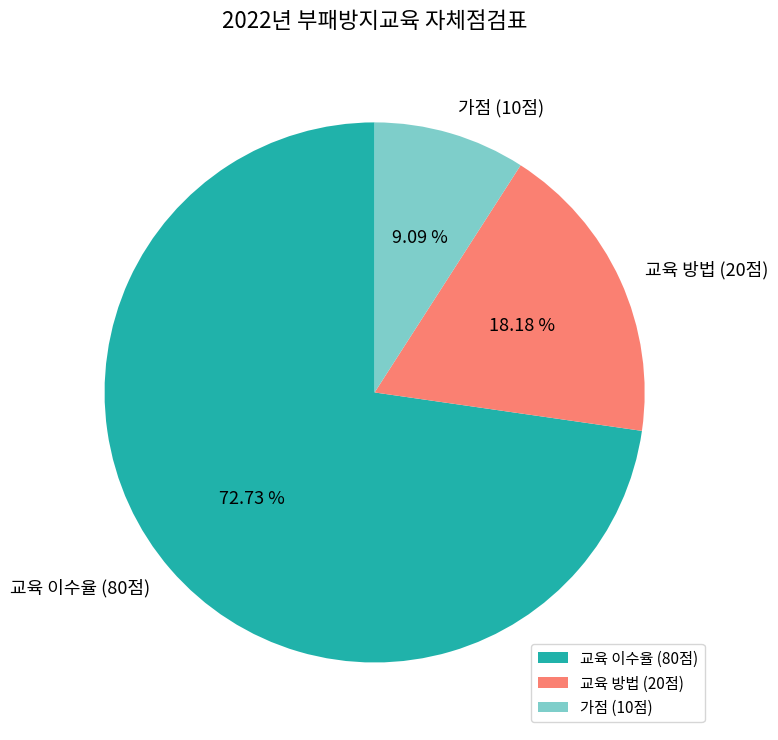

Is 교육 이수율 (80점) the majority of the pie?

Yes